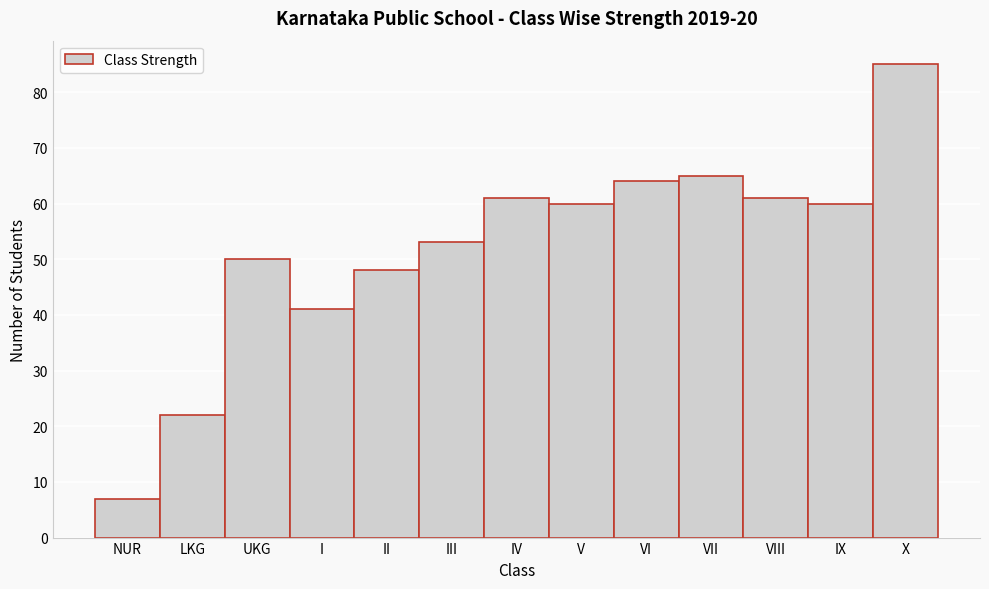

Reading left to right, list all the values displayed in this chart.

NUR=7	LKG=22	UKG=50	I=41	II=48	III=53	IV=61	V=60	VI=64	VII=65	VIII=61	IX=60	X=85